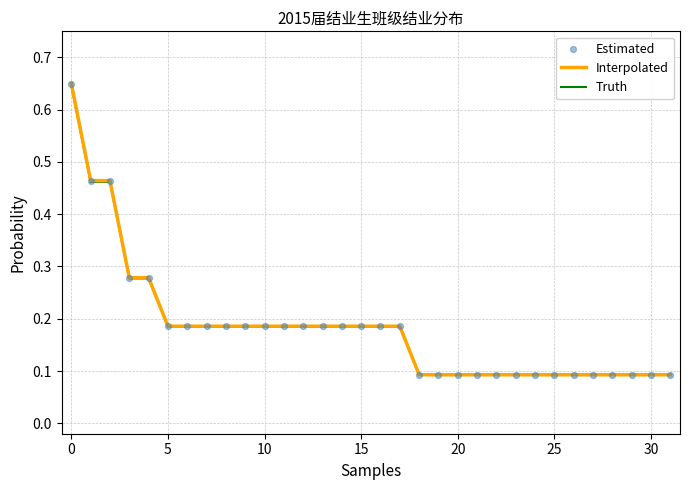

Which series has the widest spread of values?

Interpolated